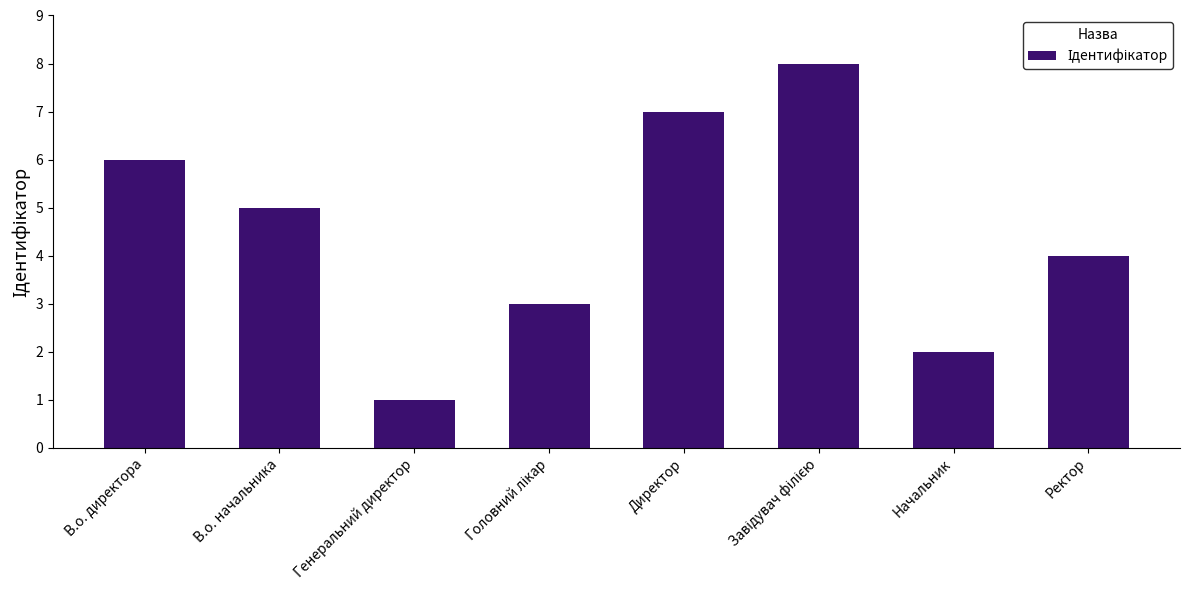

The chart shows a value of 6 at В.о. директора. True or false?

True